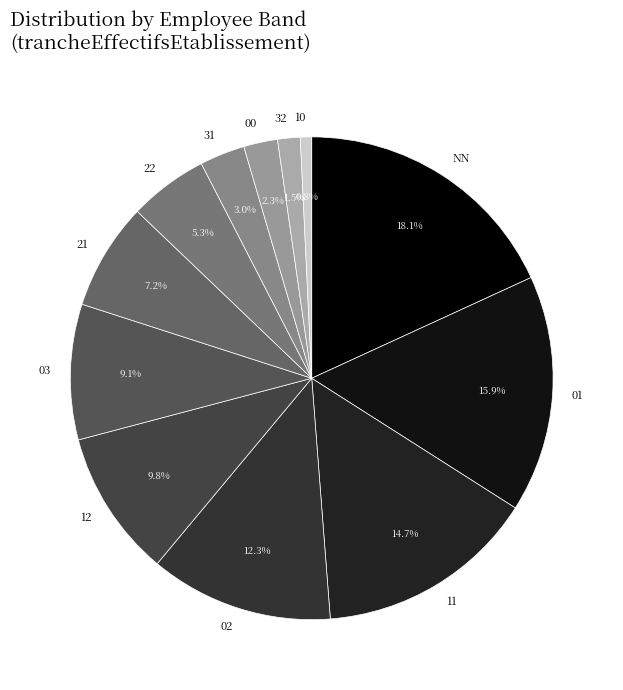

What percentage do 21 and 31 together represent?

10.2%